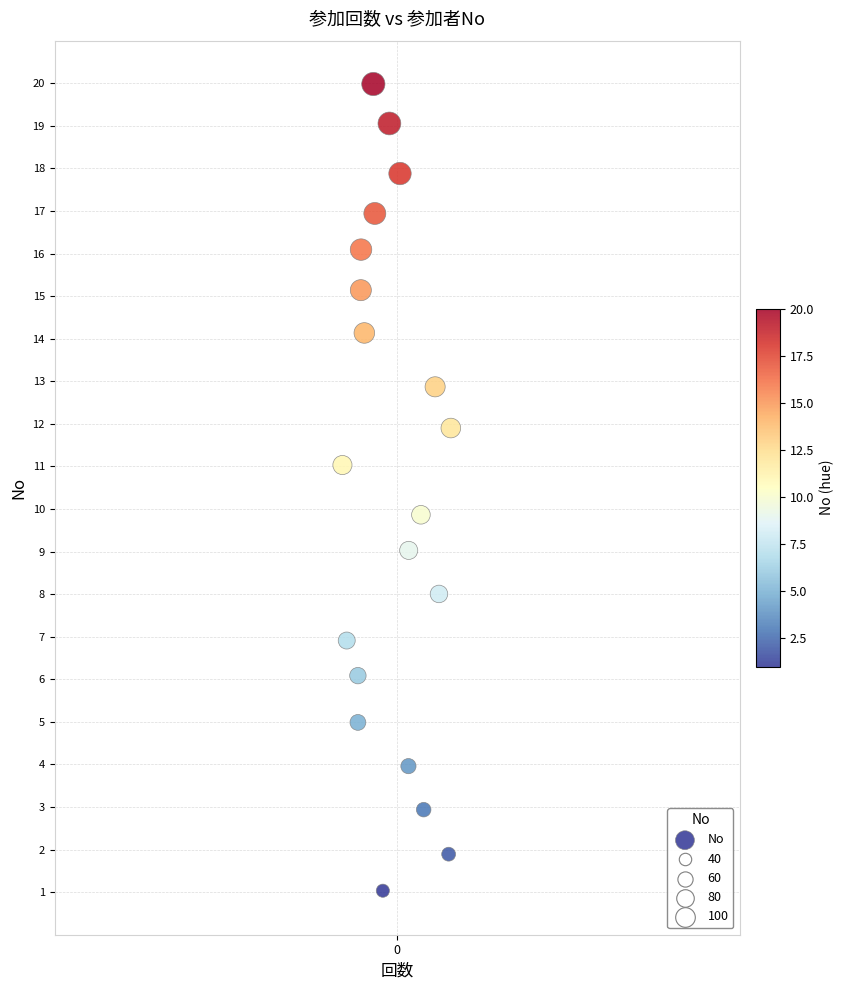

What is the range of Y values (max minus min)?

18.9